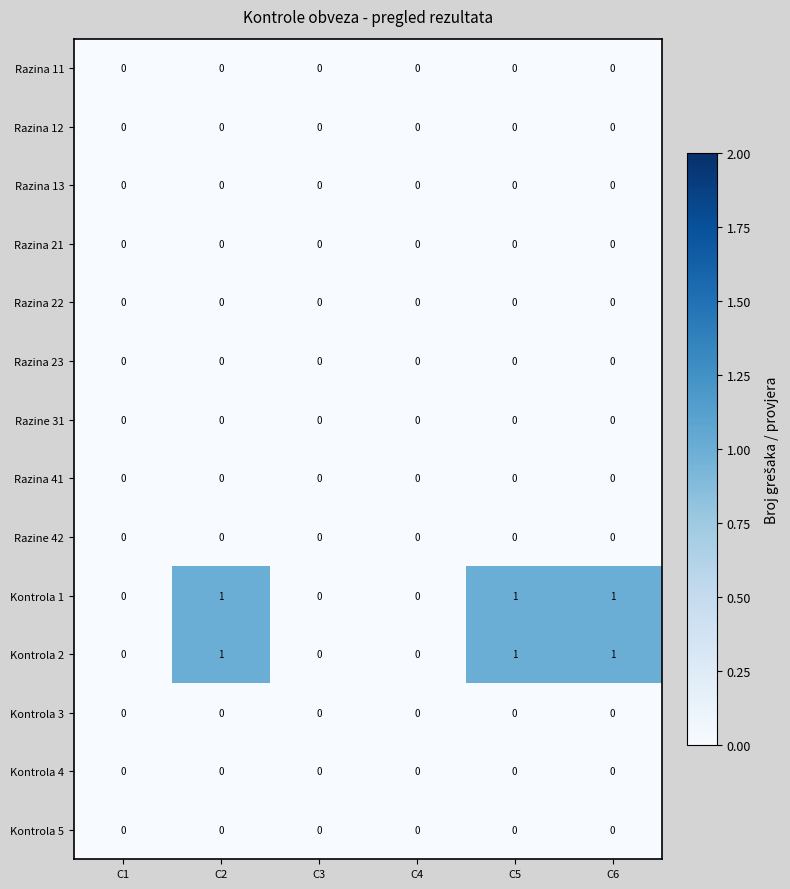

The value of Razine 31 at C6 is 0. True or false?

True